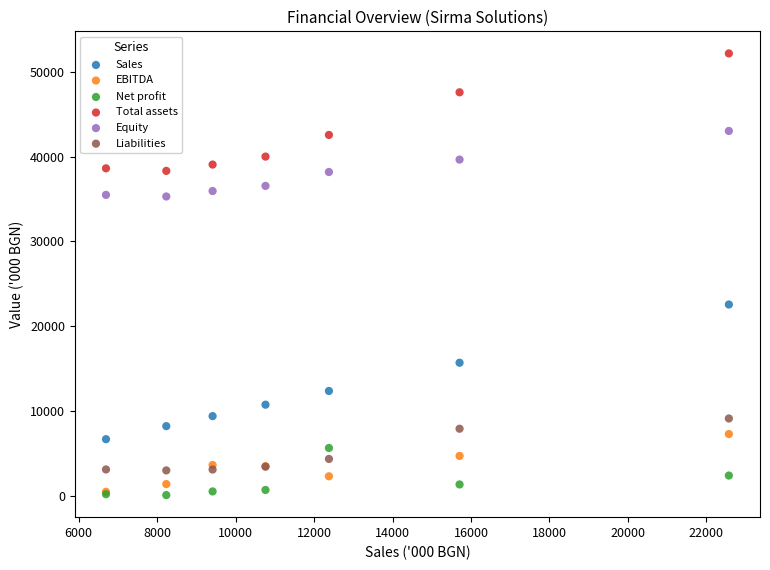

Across all series, what Y value is closest to 26137?

22571.0